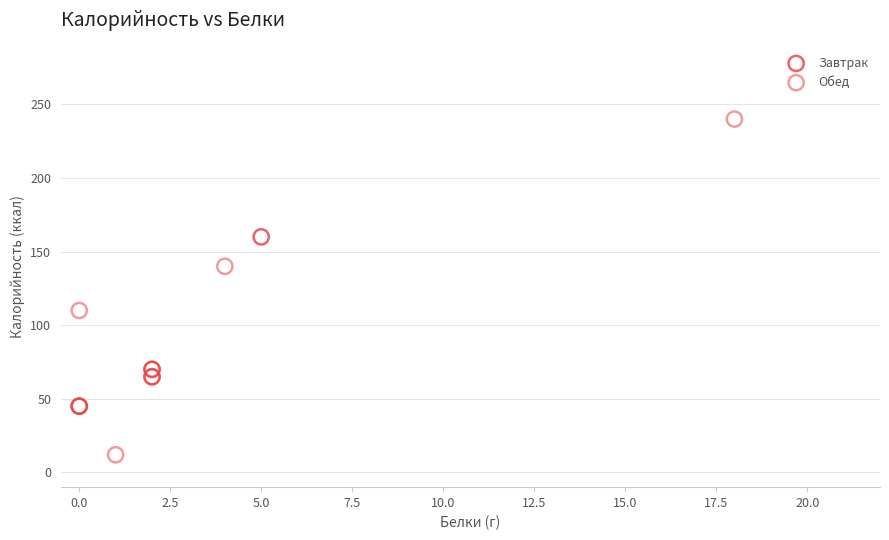

Which series has the widest spread of Y values?

Обед